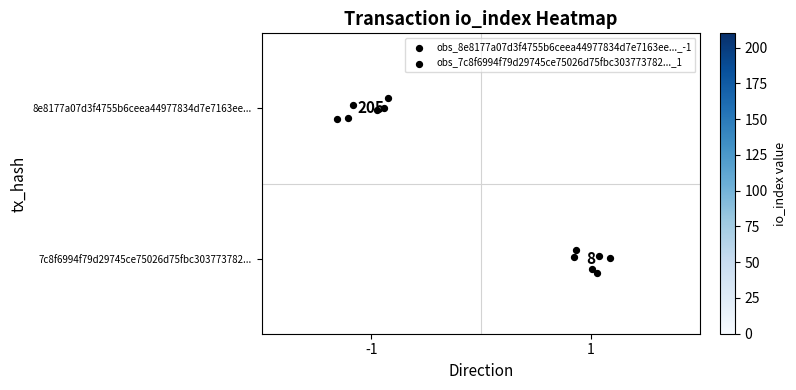

How many values in the 8e8177a07d3f4755b6ceea44977834d7e7163ee series are below 205?

1